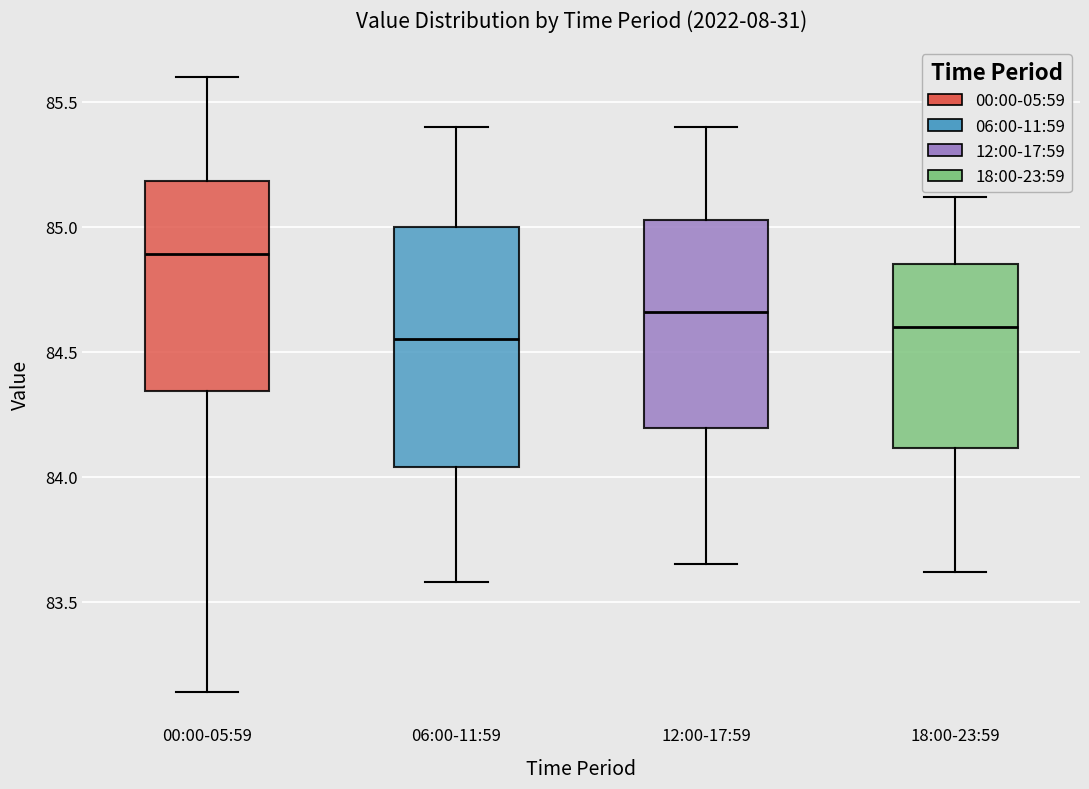

Reading left to right, read every box against the y-axis: the position of its median line, the range the box covers, and the ends of its whiskers. The values are not printed on the chart, so give them approximately, as read against the axis.

00:00-05:59: median 84.90, box 84.35 to 85.20, whiskers 83.15 to 85.60
06:00-11:59: median 84.55, box 84.05 to 85.00, whiskers 83.60 to 85.40
12:00-17:59: median 84.65, box 84.20 to 85.05, whiskers 83.65 to 85.40
18:00-23:59: median 84.60, box 84.10 to 84.85, whiskers 83.60 to 85.10